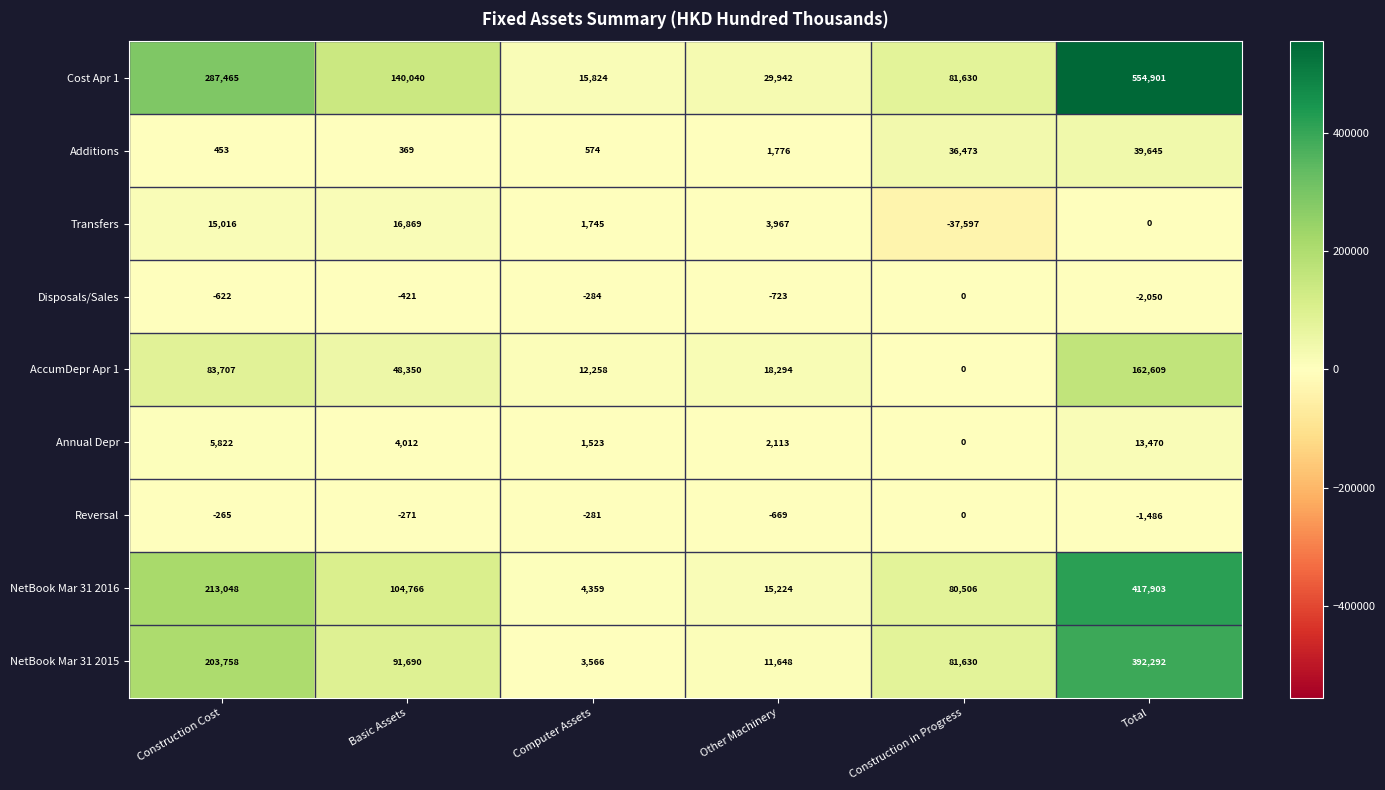

Is it true that Disposals/Sales equals 855 at Construction in Progress?

False